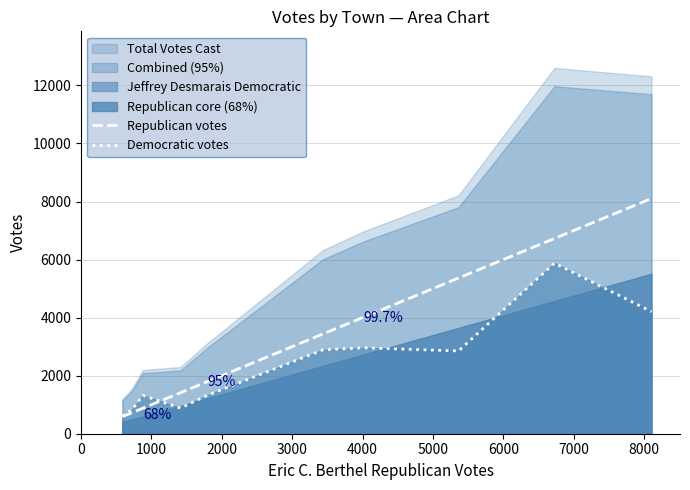

True or false: Republican votes has a value of 587 at 0.

True